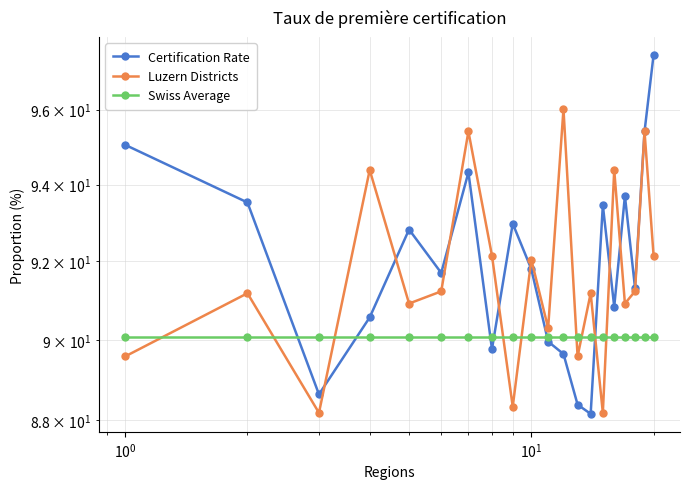

Which series has the widest spread of values?

Certification Rate